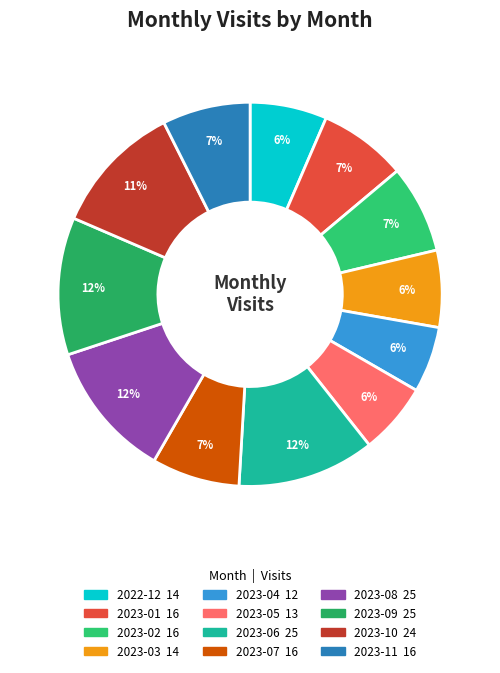

Count the number of slices in the pie.

12